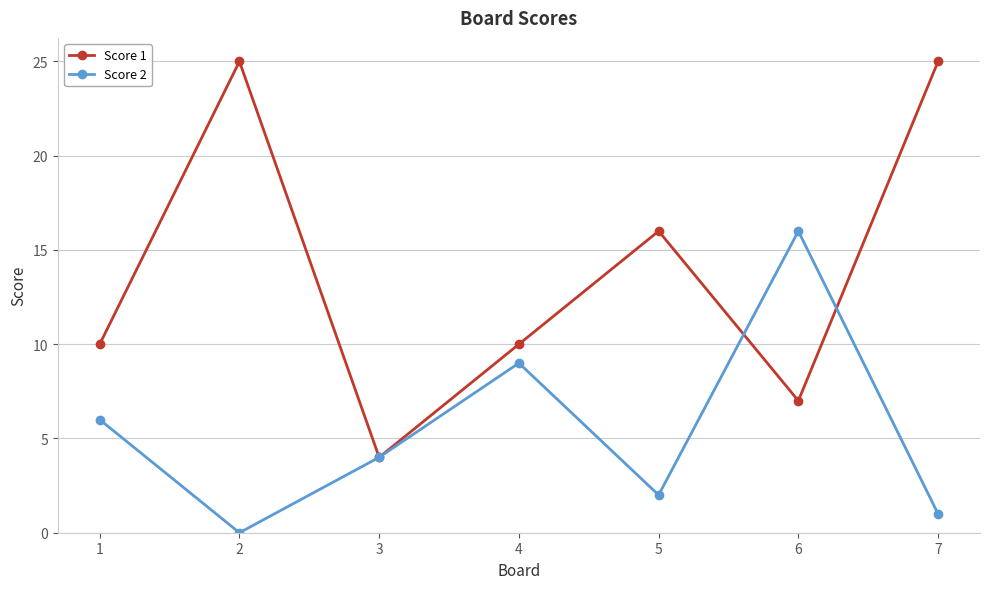

What is the difference between the maximum and minimum values in the Score 2 series?

16